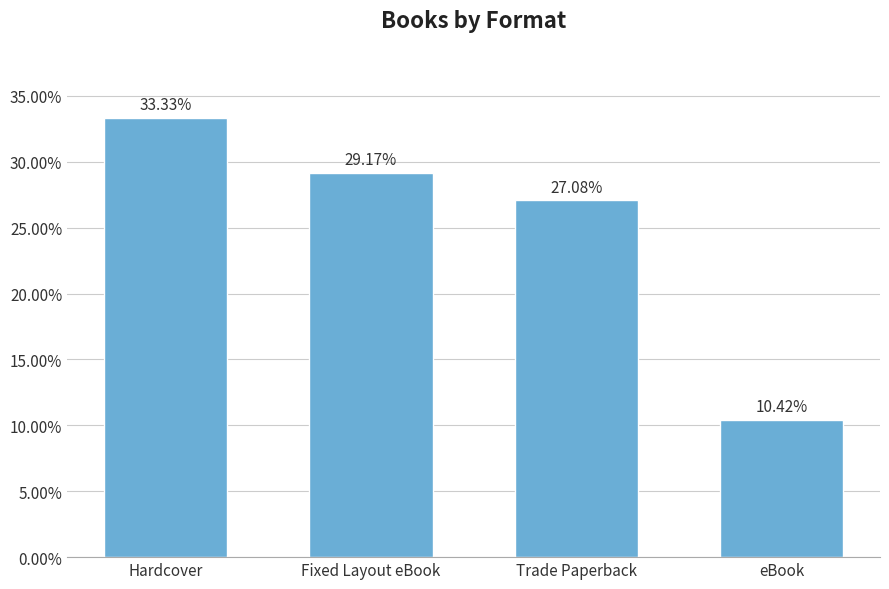

True or false: the data shows 8.7 at Fixed Layout eBook.

False